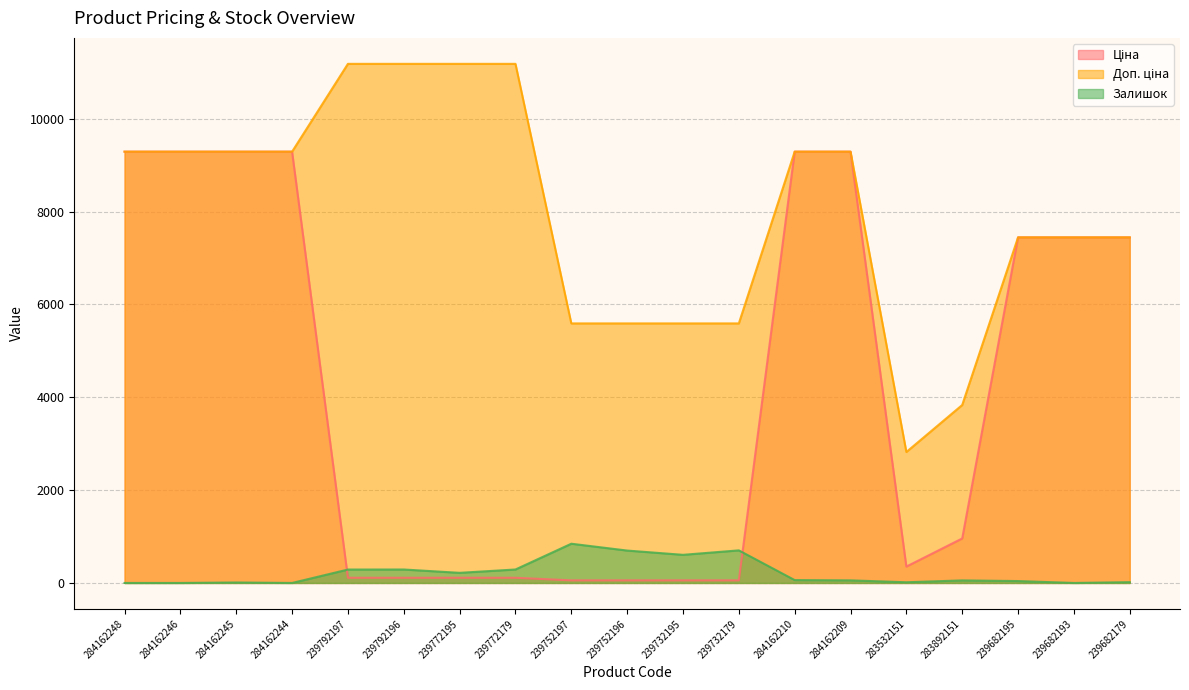

How many distinct data groups are displayed?

3